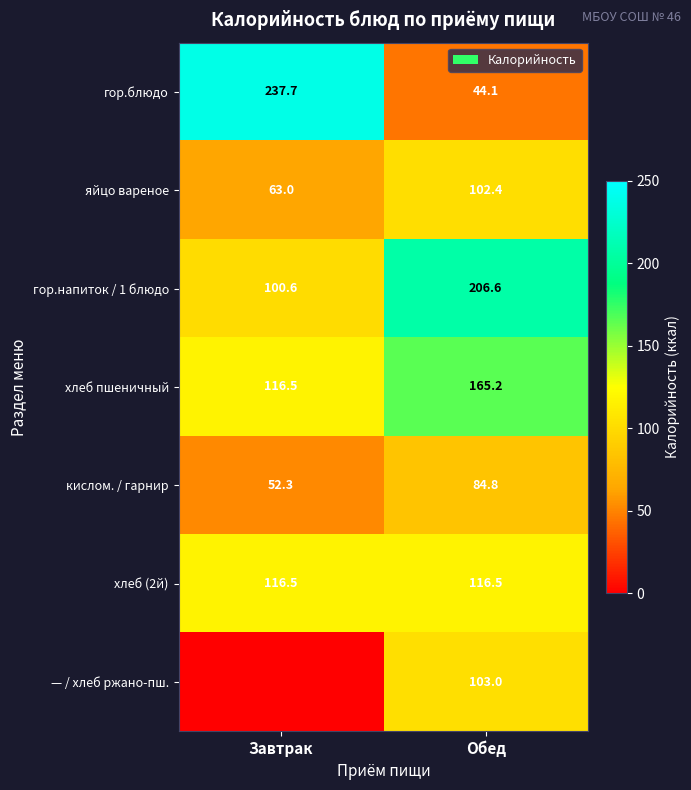

Where does the кислом. / гарнир series first go above 84?

Обед